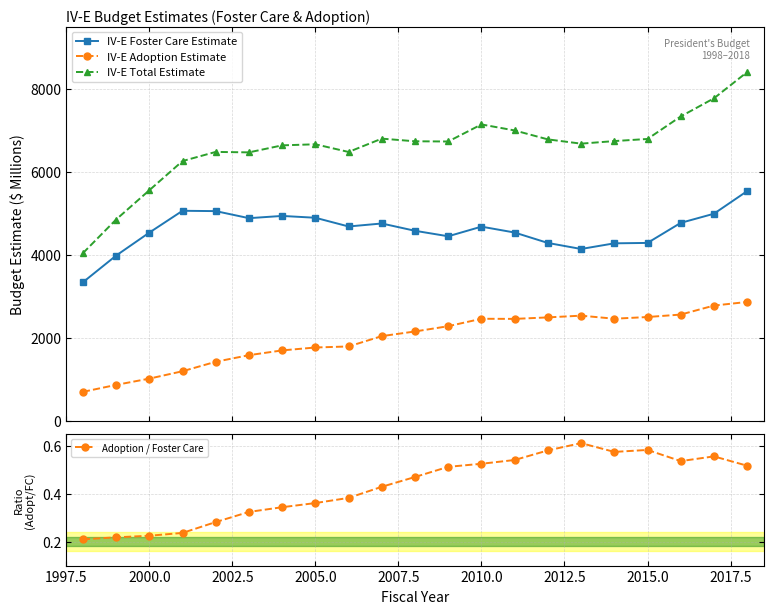

True or false: IV-E Adoption Estimate and IV-E Foster Care Estimate cross at least once.

False